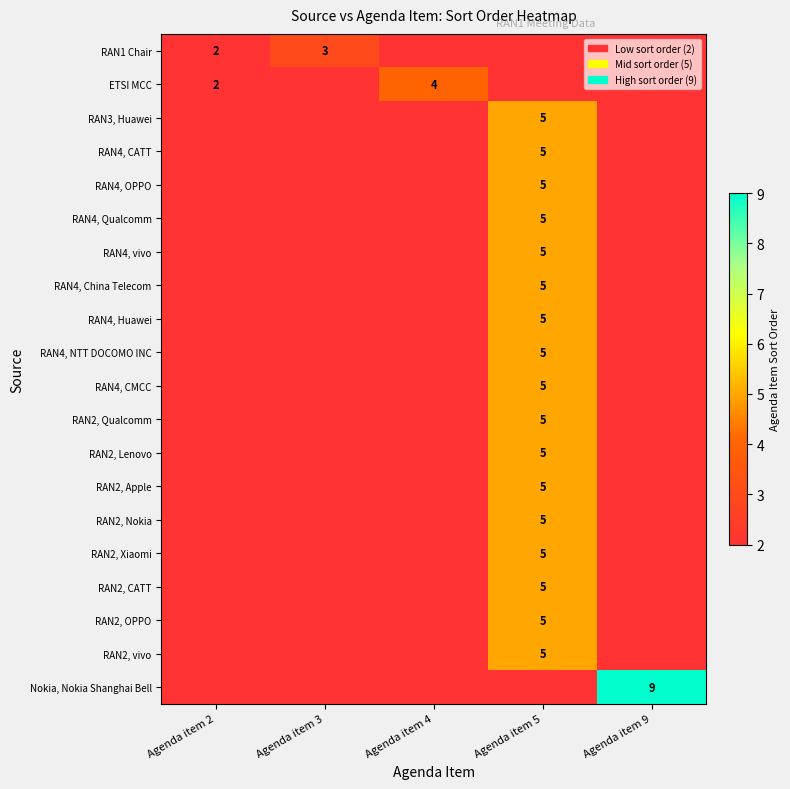

The RAN4, Qualcomm series shows 2.9 at Agenda item 5. True or false?

False